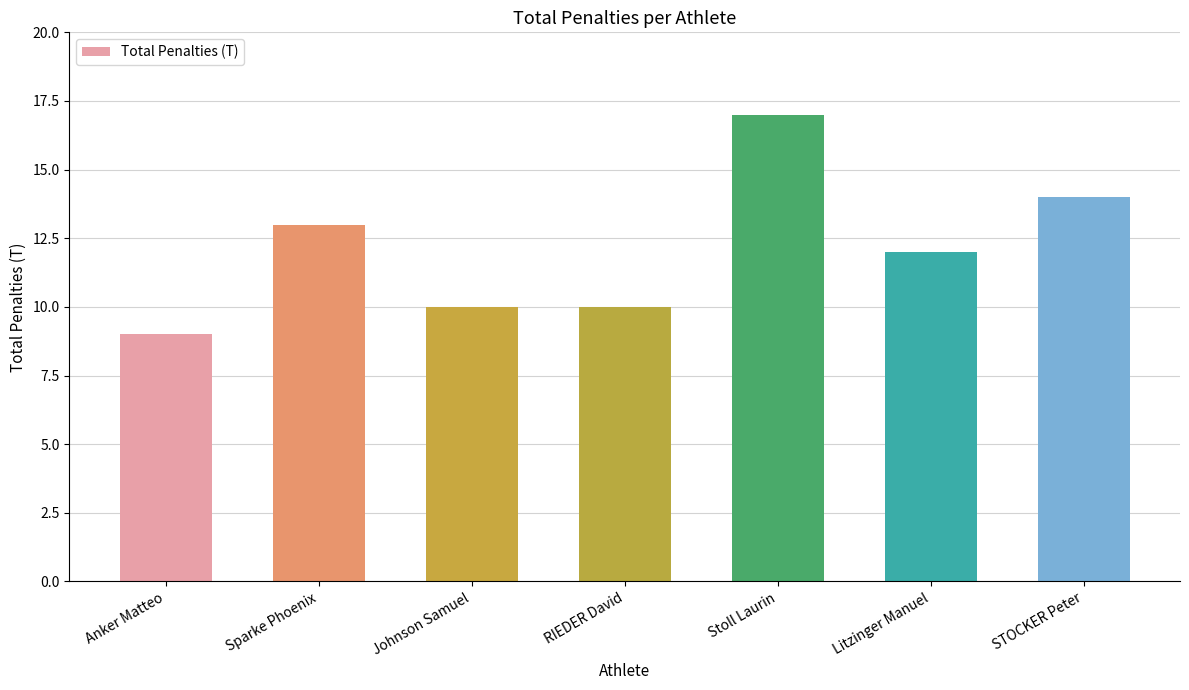

What value does the data have at Litzinger Manuel?

12